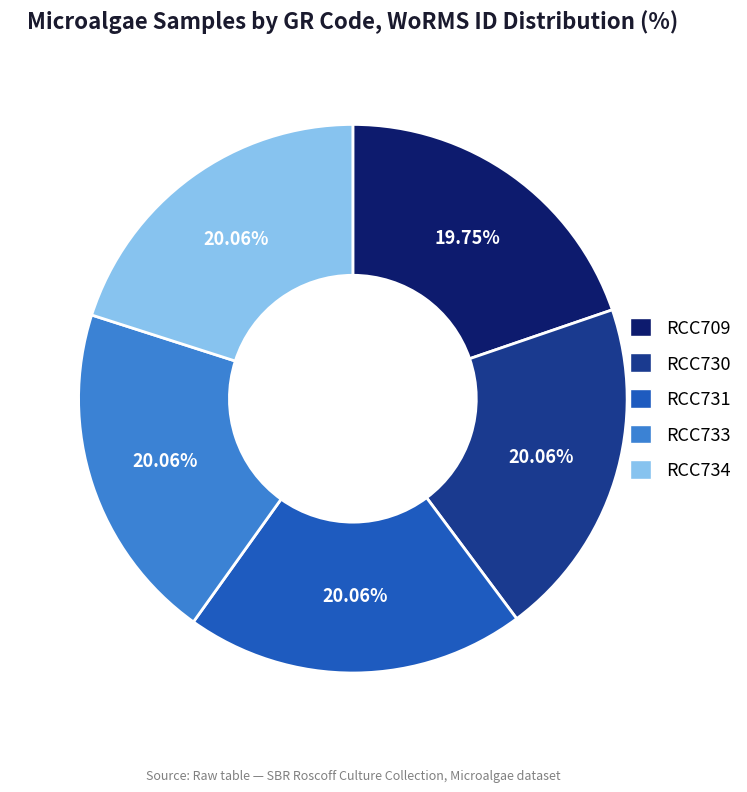

Does any single category account for the majority?

No